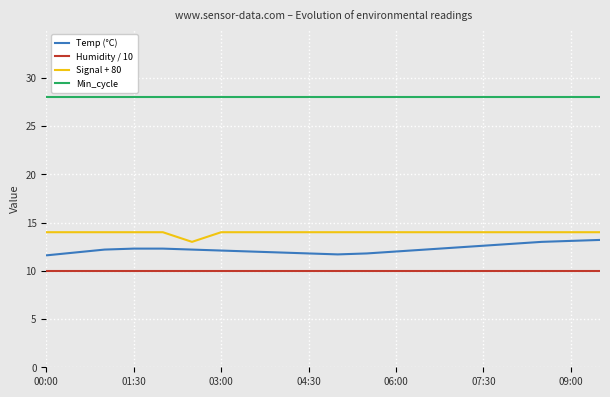

What is the lowest value of the Signal + 80 series?

13.0